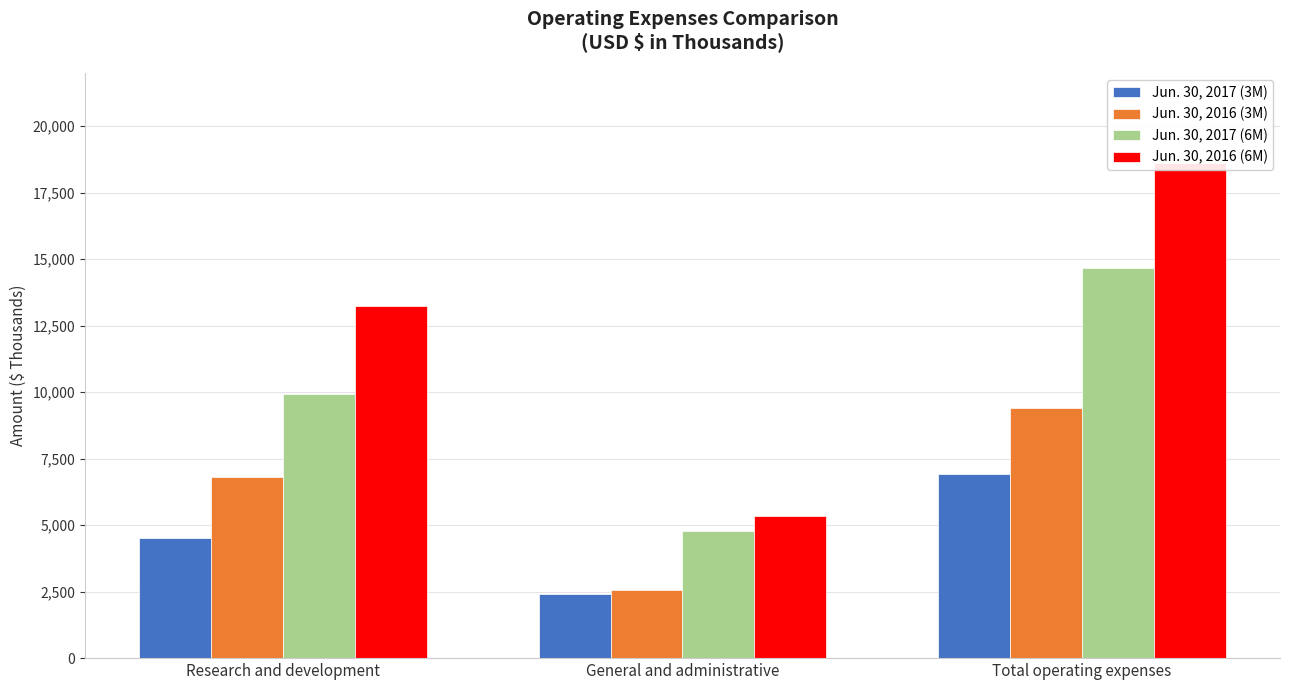

Reading left to right, transcribe all the data shown in this chart.

Jun. 30, 2017 (3M): 4519	2400	6919
Jun. 30, 2016 (3M): 6818	2578	9396
Jun. 30, 2017 (6M): 9917	4763	14680
Jun. 30, 2016 (6M): 13254	5348	18602